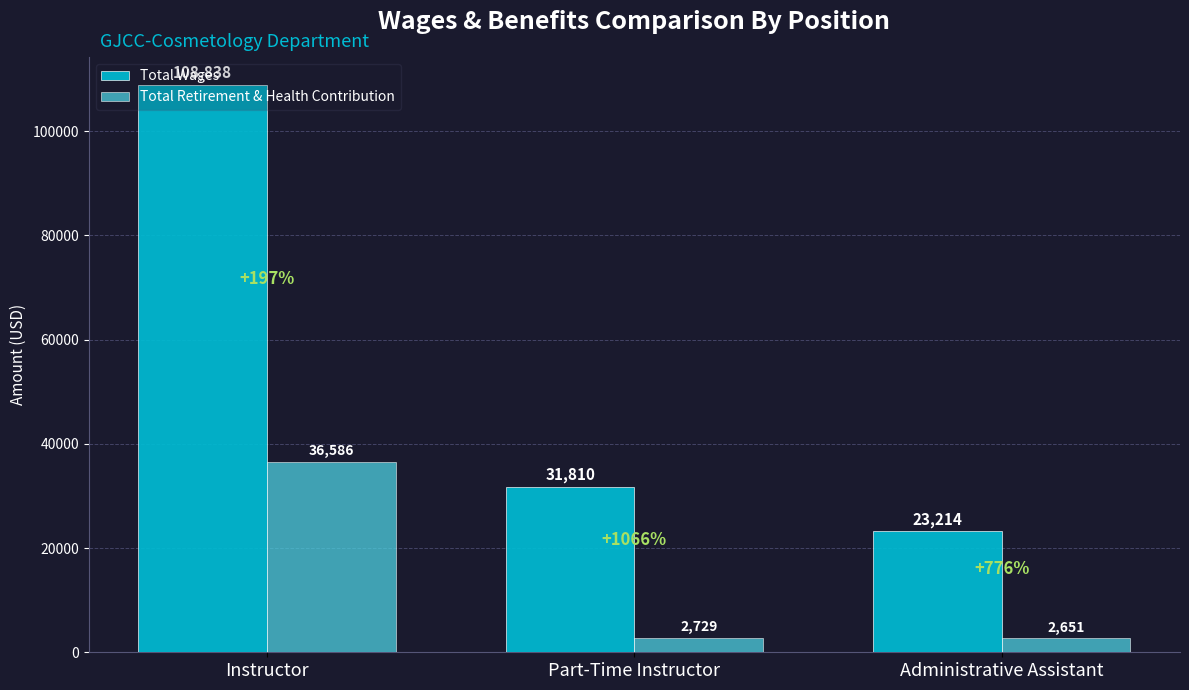

Which category has the lowest value in the Total Retirement & Health Contribution series?

Administrative Assistant